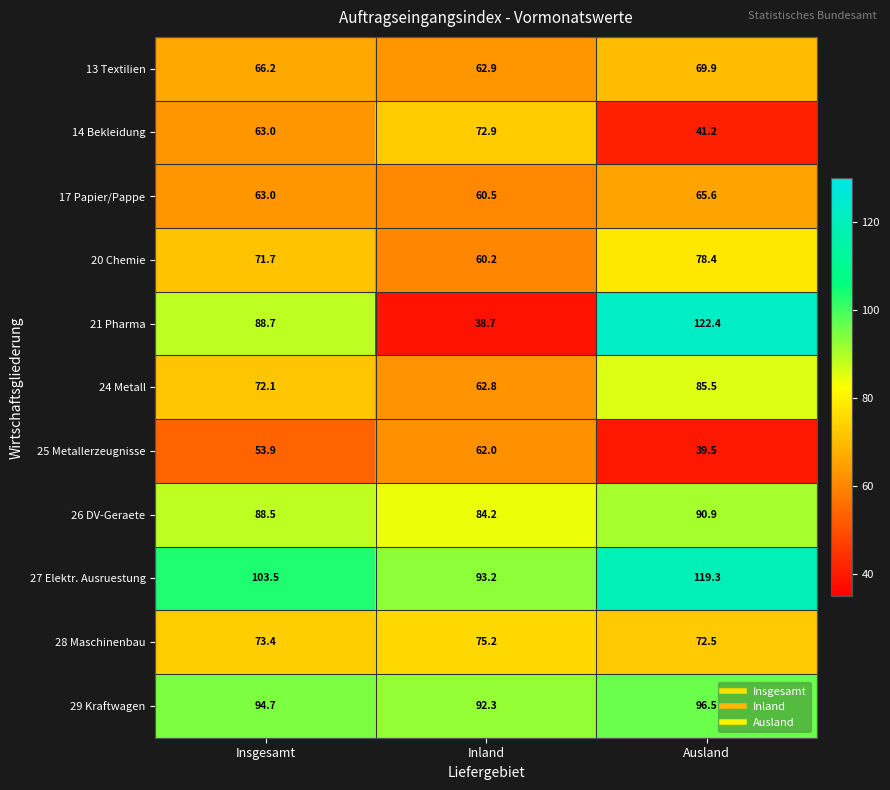

True or false: 28 Maschinenbau has a value of 75.2 at Inland.

True